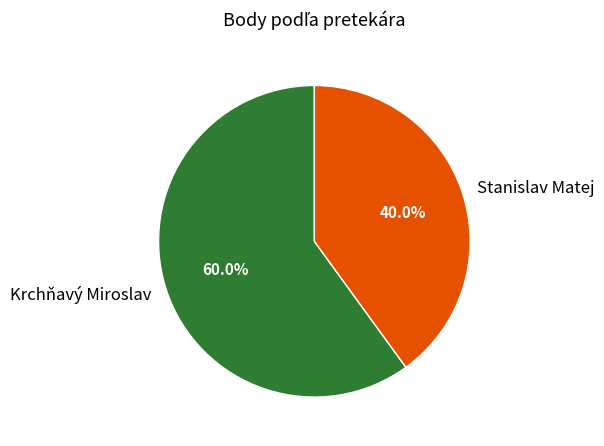

Do Krchňavý Miroslav and Stanislav Matej together represent more than half of the pie?

Yes